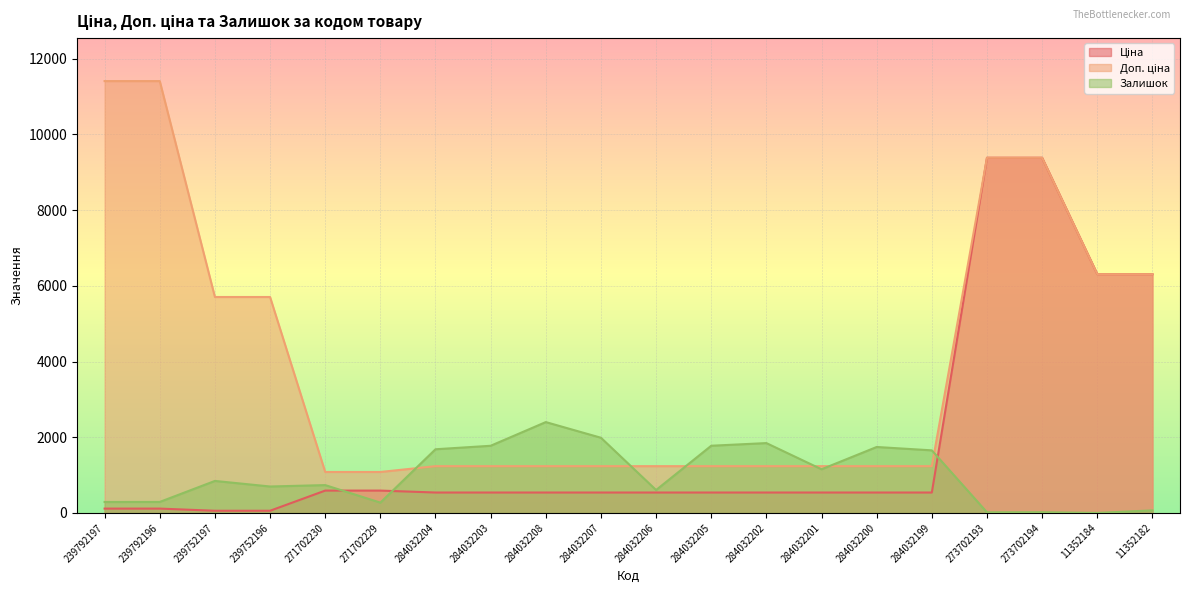

What is the spread (max minus min) of values at 11352184?

6308.8